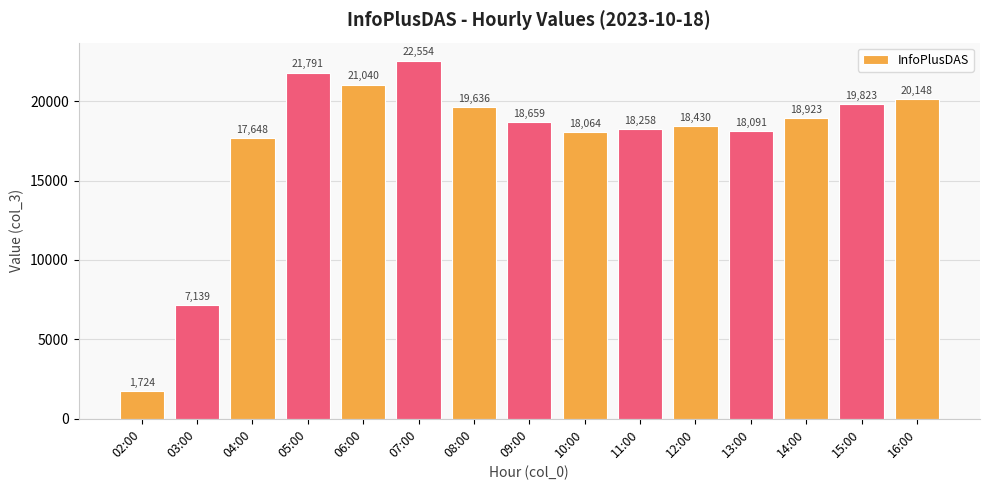

What is the value of the 14th bar from the left?

19823